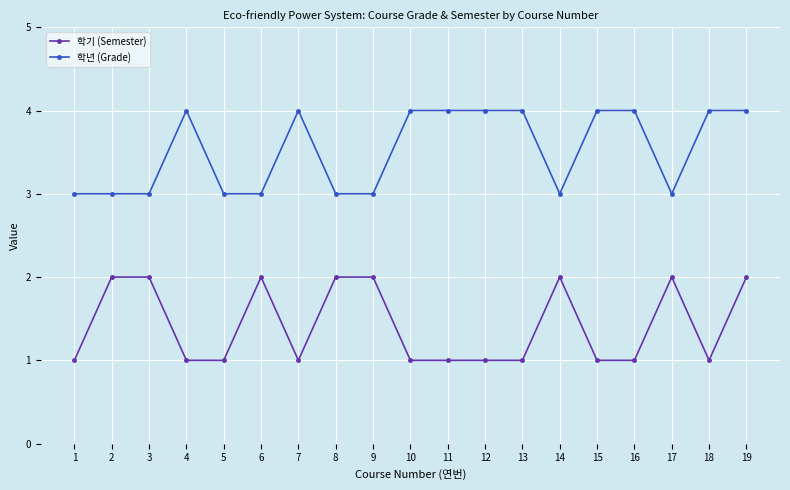

The 학기 (Semester) series shows 1 at 5. True or false?

True